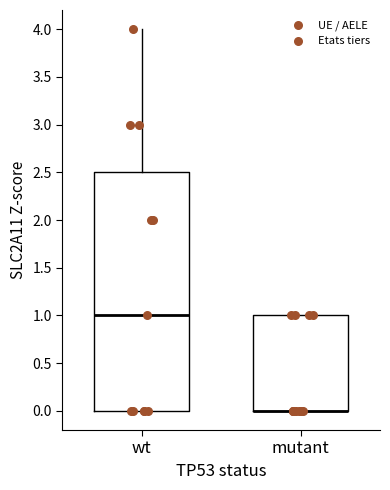

Reading left to right, read every box against the y-axis: the position of its median line, the range the box covers, and the ends of its whiskers. The values are not printed on the chart, so give them approximately, as read against the axis.

wt: median 1.0, box 0.0 to 2.5, whiskers 0.0 to 4.0
mutant: median 0.0 (drawn on the box's lower edge), box 0.0 to 1.0, whiskers 0.0 to 1.0